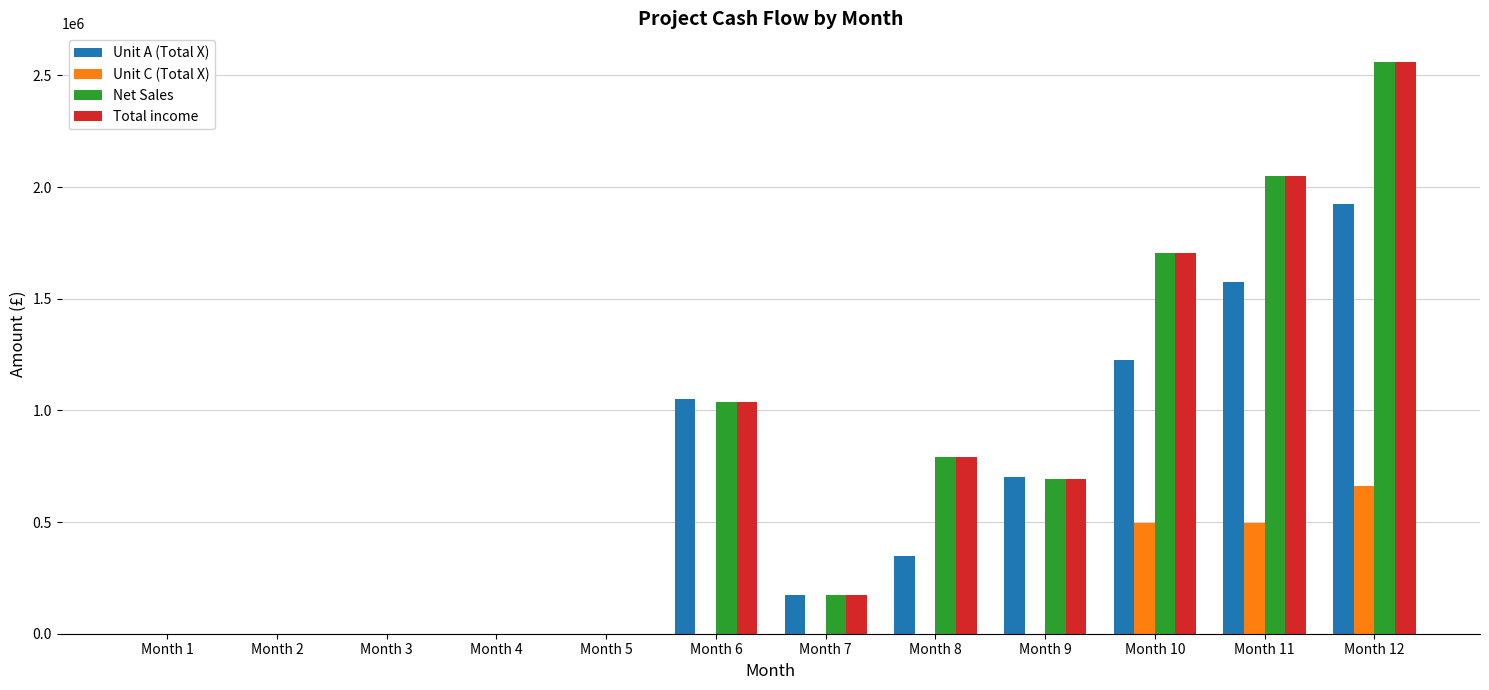

The value of Net Sales at Month 6 is 1039500. True or false?

True